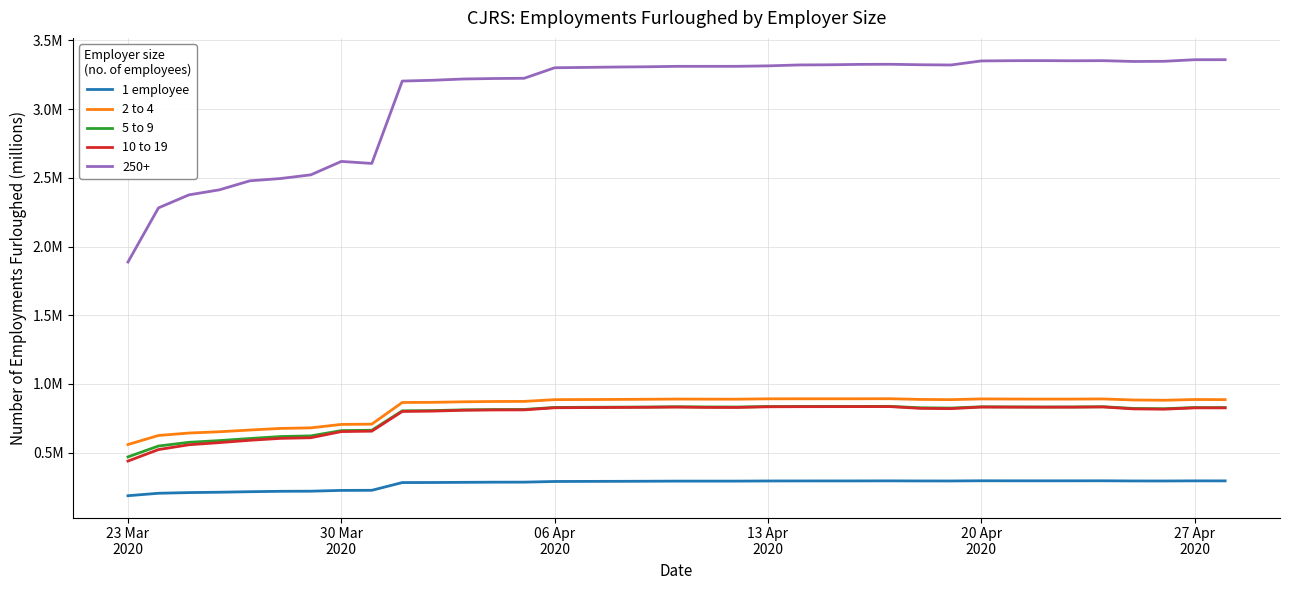

What are all the series names shown in the legend?

1 employee, 2 to 4, 5 to 9, 10 to 19, 250+